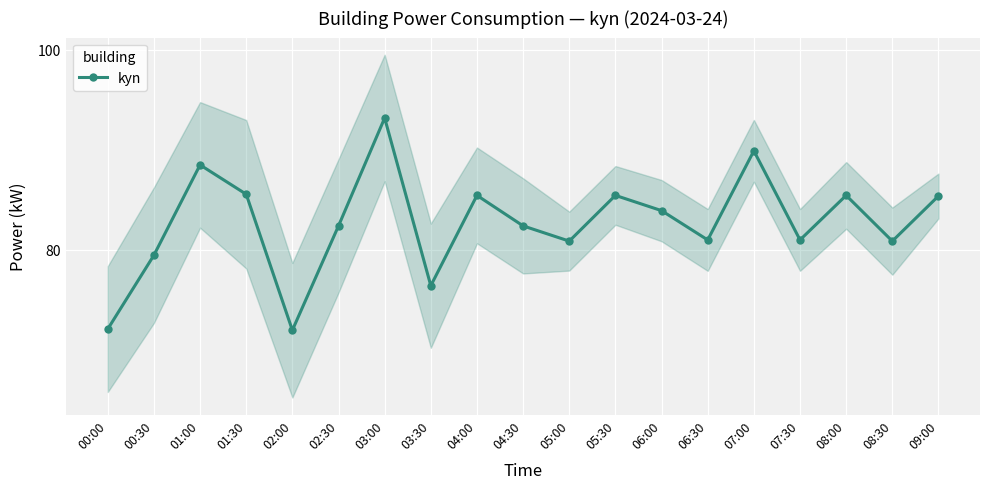

Between 05:30 and 03:00, which is larger?

03:00